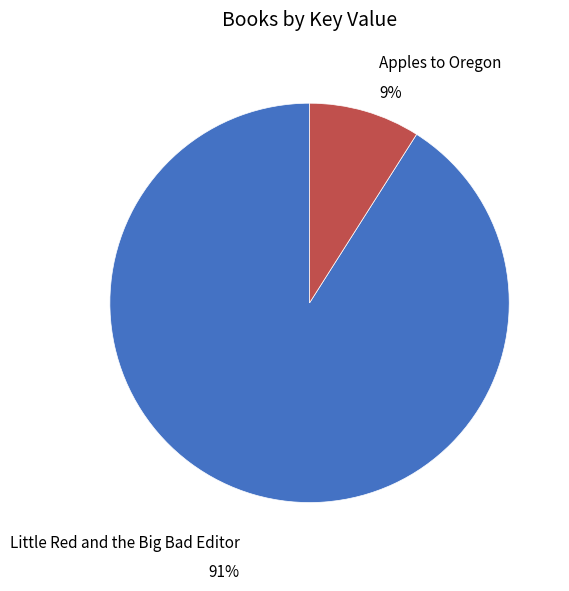

Rank the categories by value from highest to lowest.

Little Red and the Big Bad Editor, Apples to Oregon